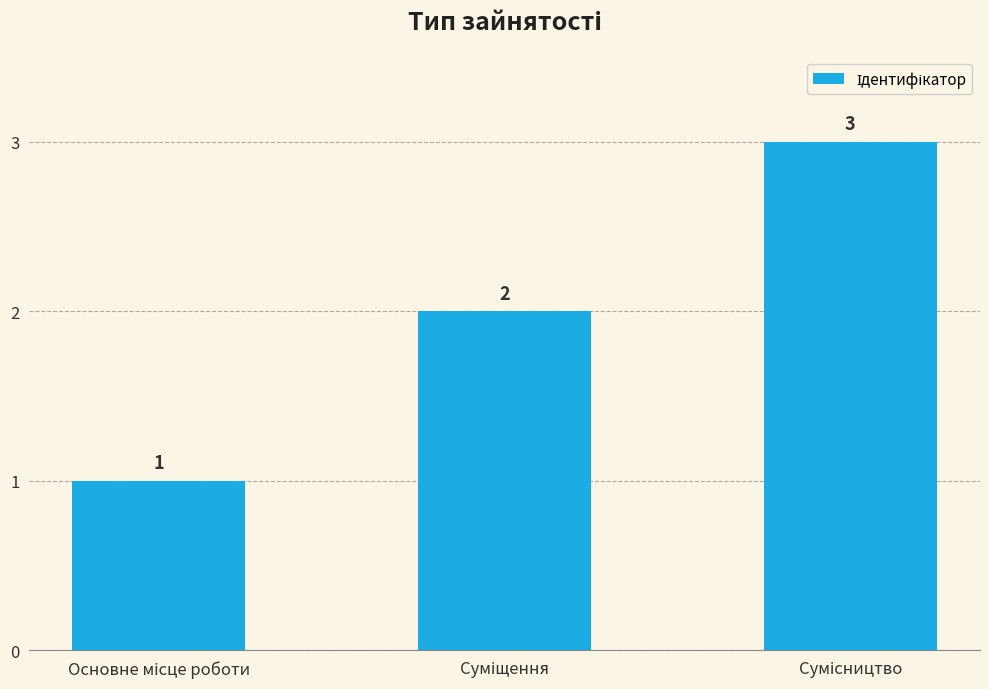

What is the sum of all values?

6